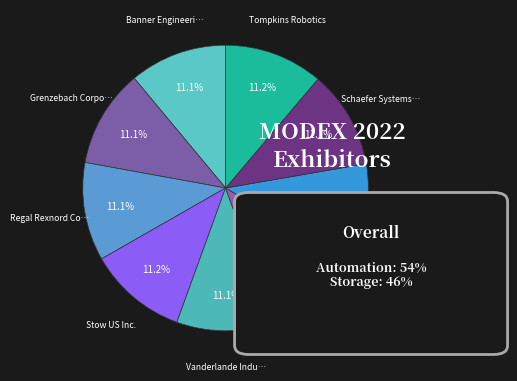

Rank the categories by value from highest to lowest.

Stow US Inc., Tompkins Robotics, Regal Rexnord Corporation, Vanderlande Industries, Inc., Grenzebach Corporation, Beckhoff Automation, Schaefer Systems International, Inc., NORD DRIVESYSTEMS, Banner Engineering Corporation